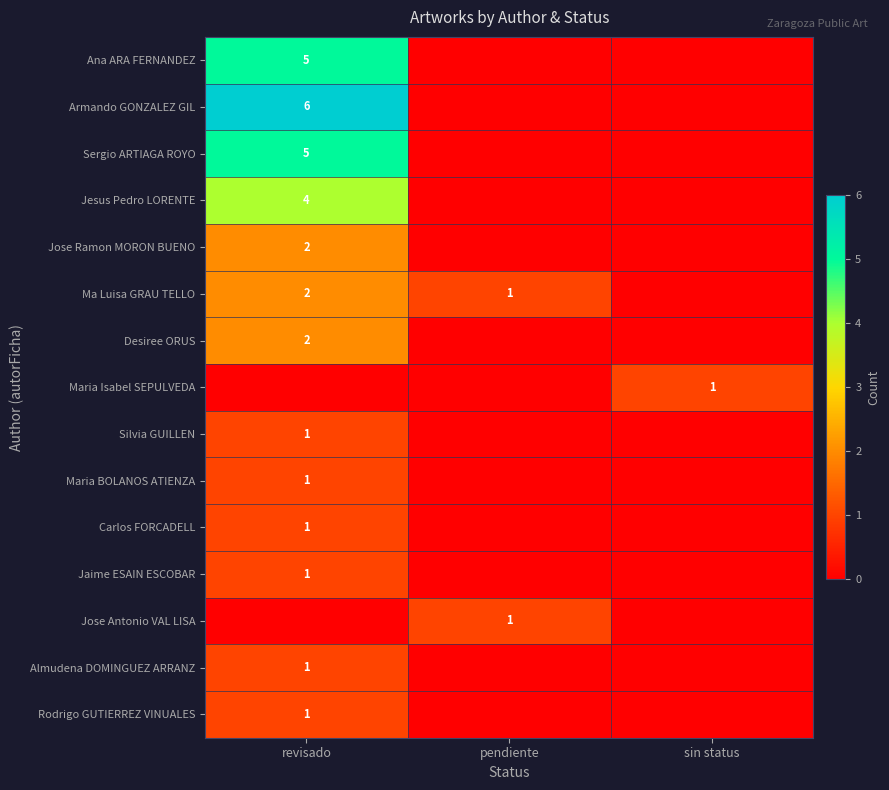

The Jaime ESAIN ESCOBAR series shows 2 at revisado. True or false?

False